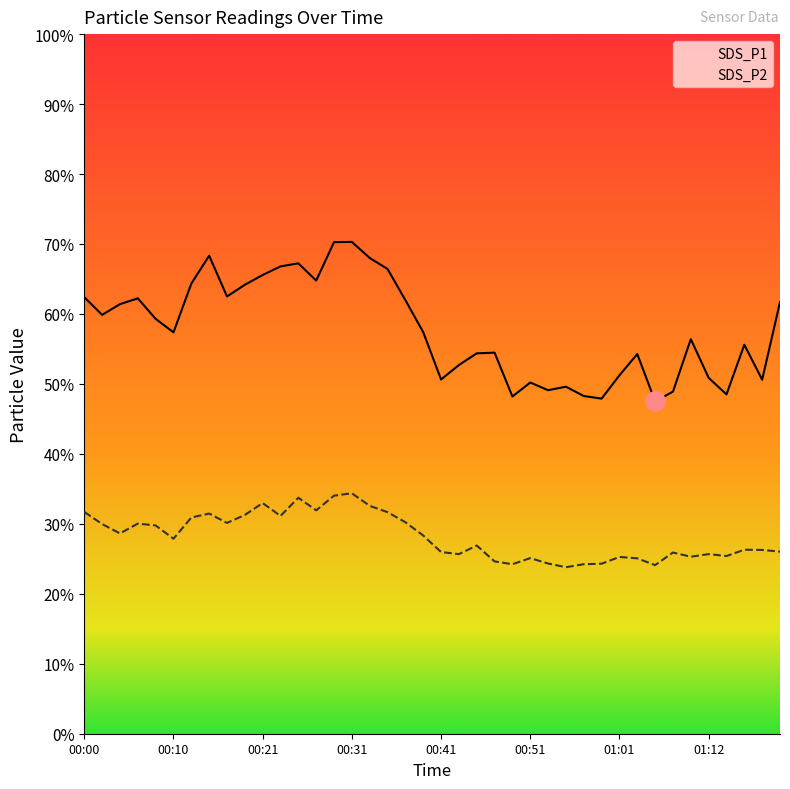

How many data points in SDS_P1 are above 57?

21